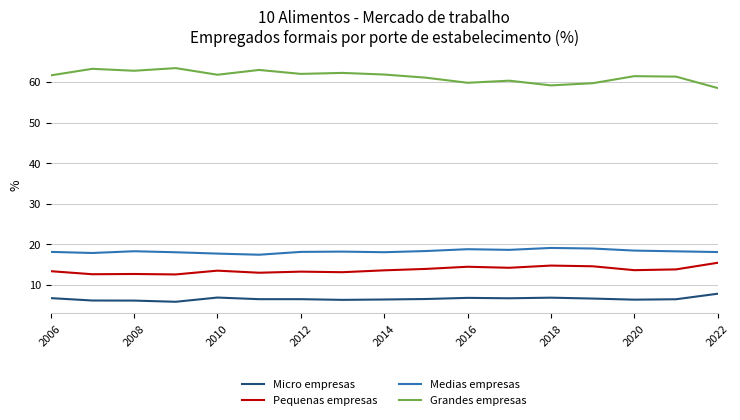

Rank the series by their maximum value, from highest to lowest.

Grandes empresas, Medias empresas, Pequenas empresas, Micro empresas